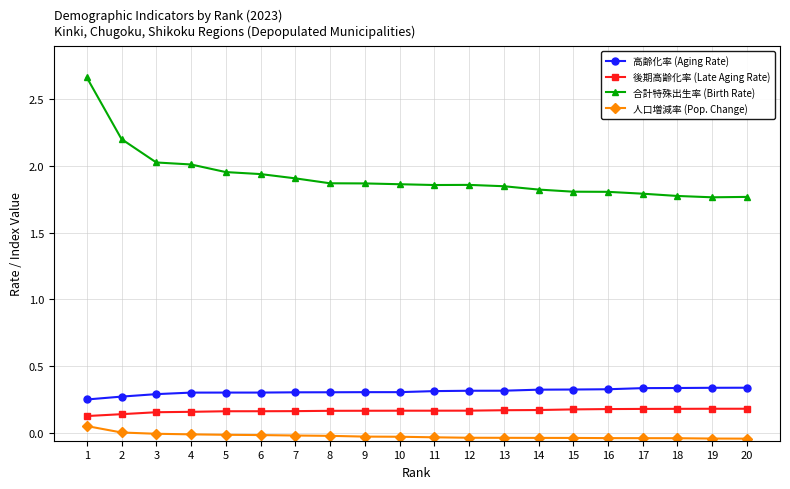

Is it true that 後期高齢化率 (Late Aging Rate) equals 0.3 at 10?

False